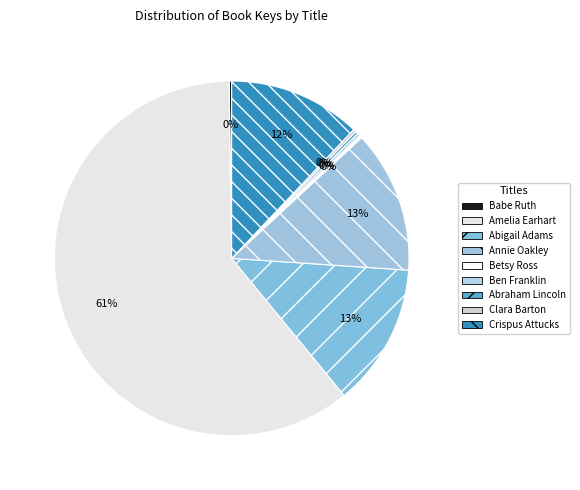

Count the number of slices in the pie.

9